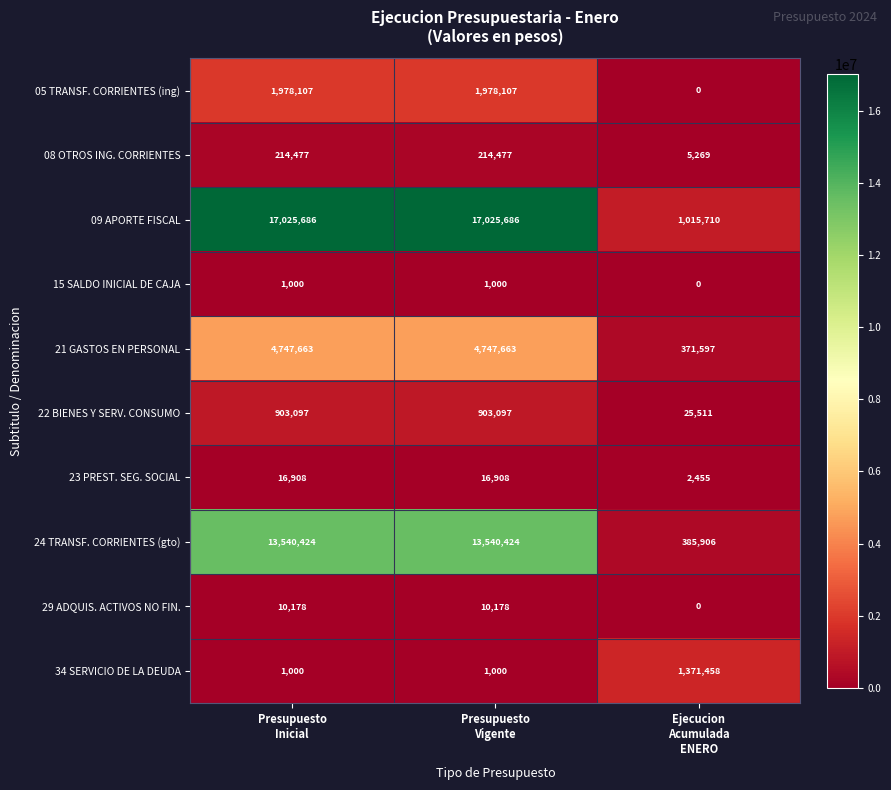

Which series has the widest spread of values?

09 APORTE FISCAL